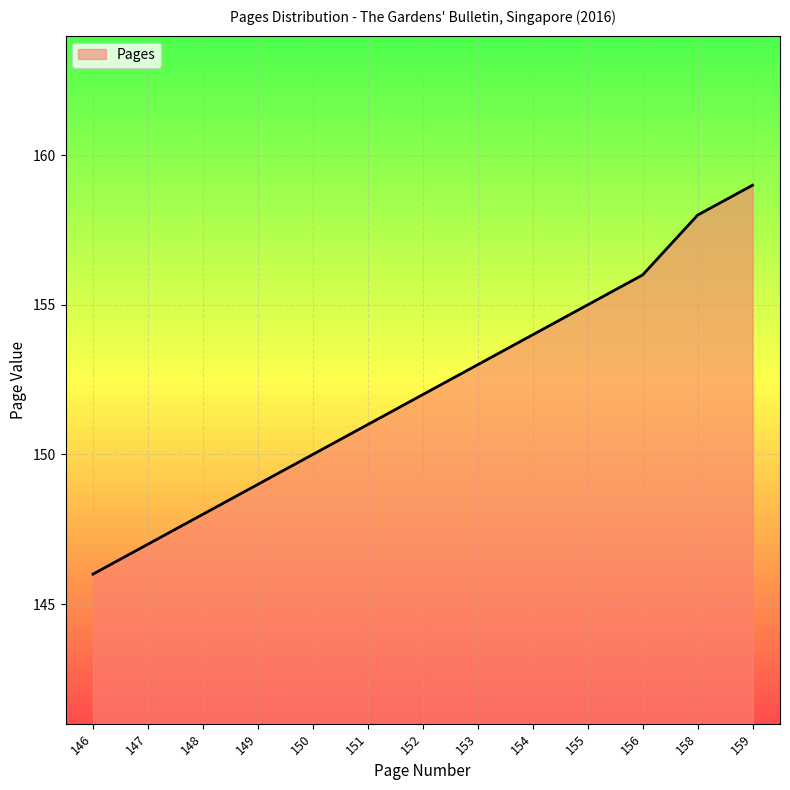

List the labels in order of value, smallest first.

146, 147, 148, 149, 150, 151, 152, 153, 154, 155, 156, 158, 159